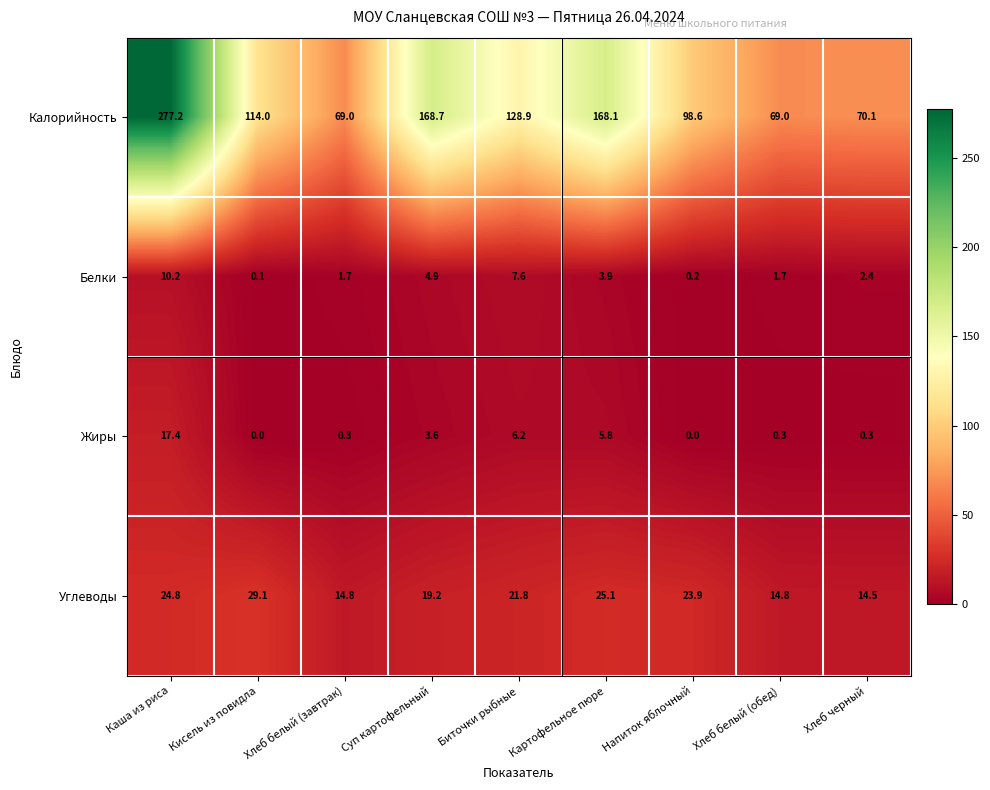

What value does the Калорийность series have at Напиток яблочный?

98.6